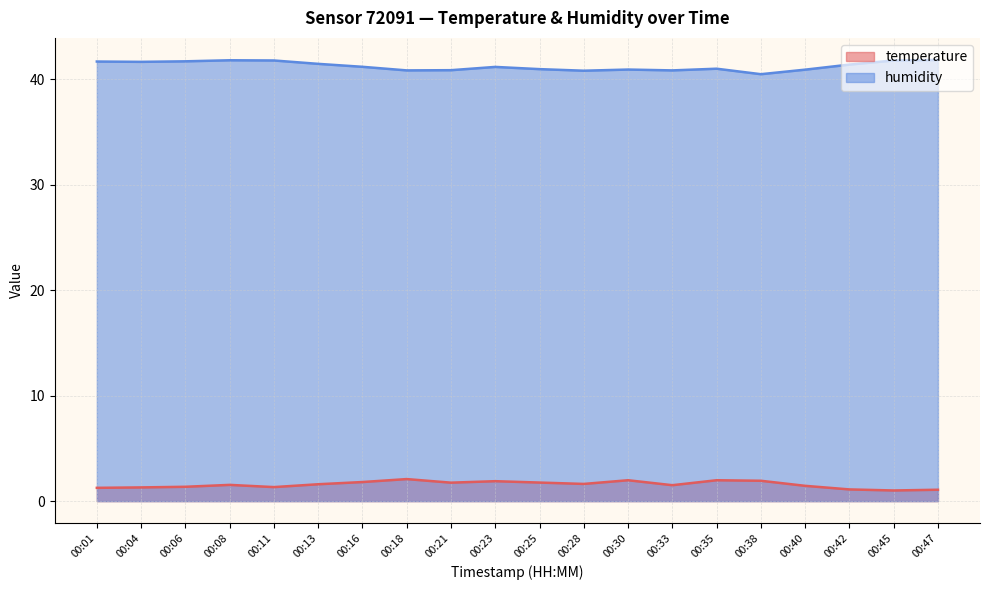

True or false: temperature has a value of 1.3 at 00:23.

False